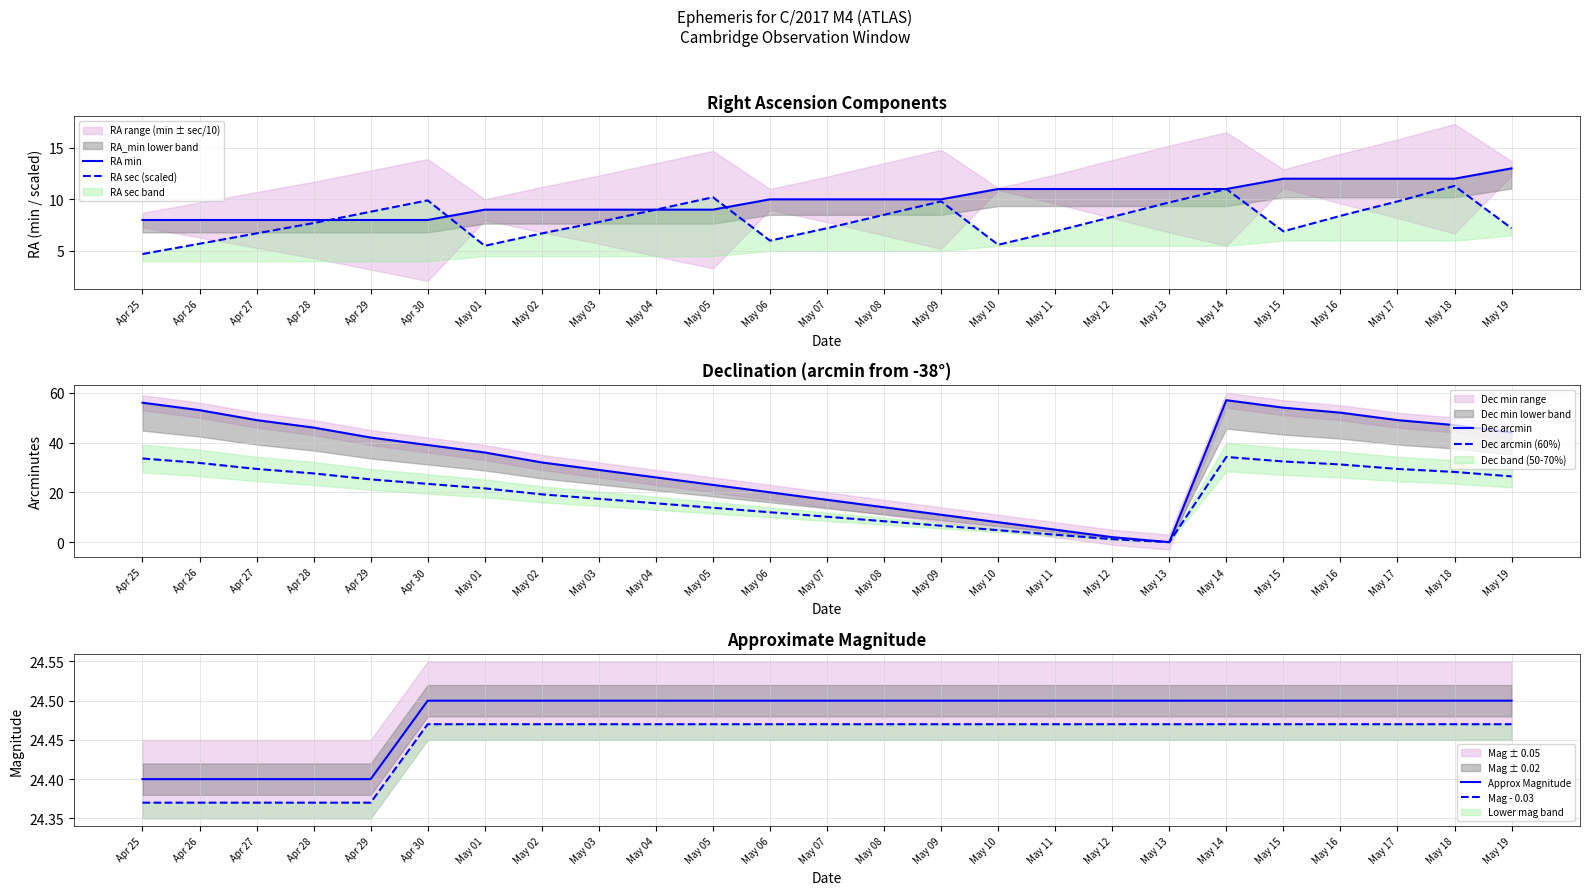

At which label is RA min closest to 10?

May 06